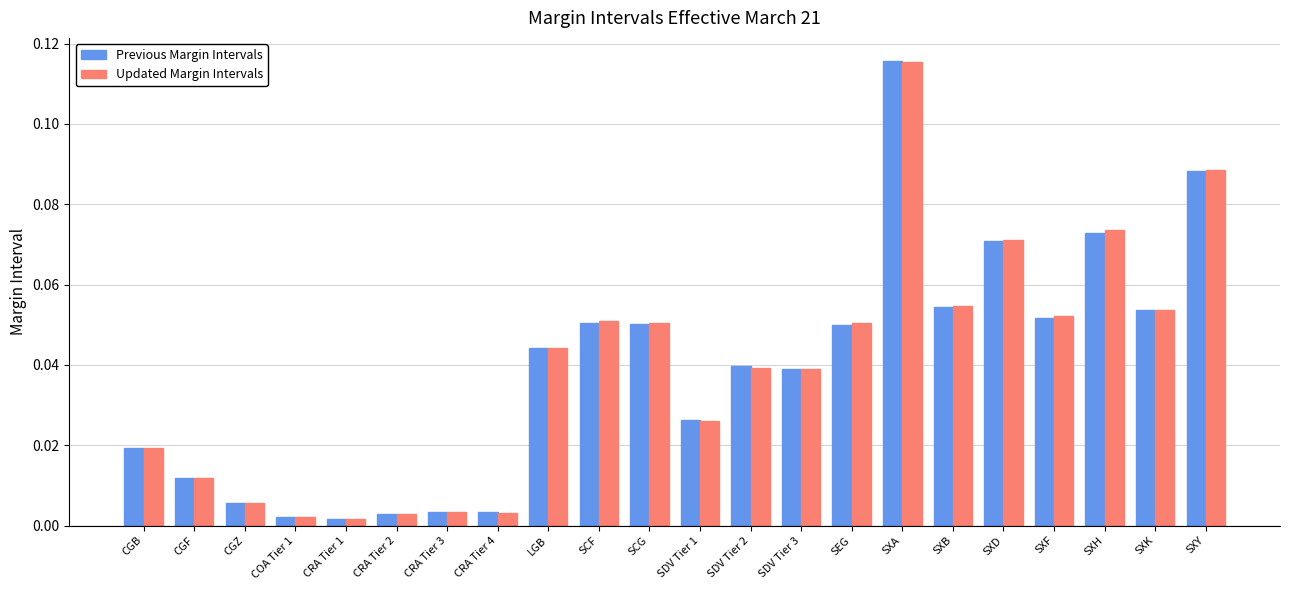

Is the value of Updated Margin Intervals at SXK greater than the value of Previous Margin Intervals at SXD?

No